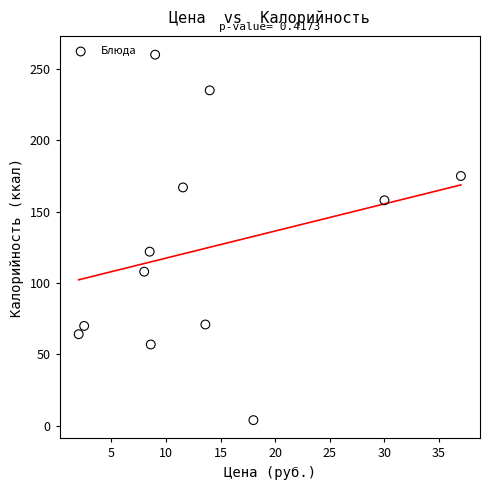

What Y value in the scatter plot is closest to 132?

122.0